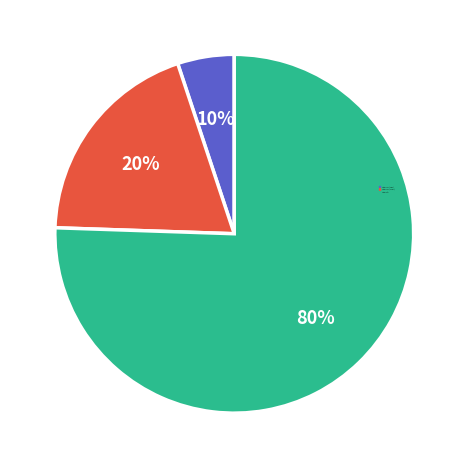

What is the total percentage of Neuroscience Research Notes and Neurology Asia?

100.0%